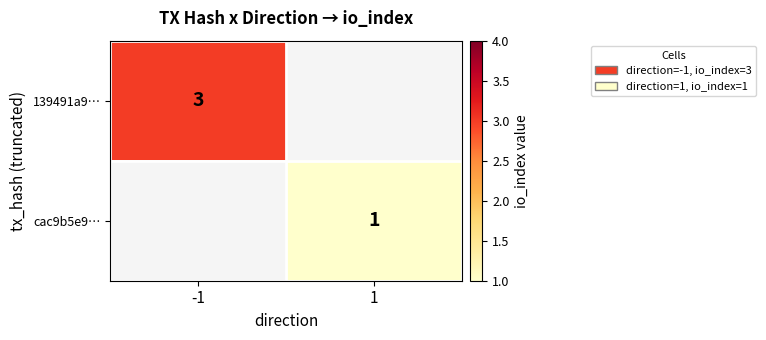

Is it true that cac9b5e9… equals 2 at 1?

False